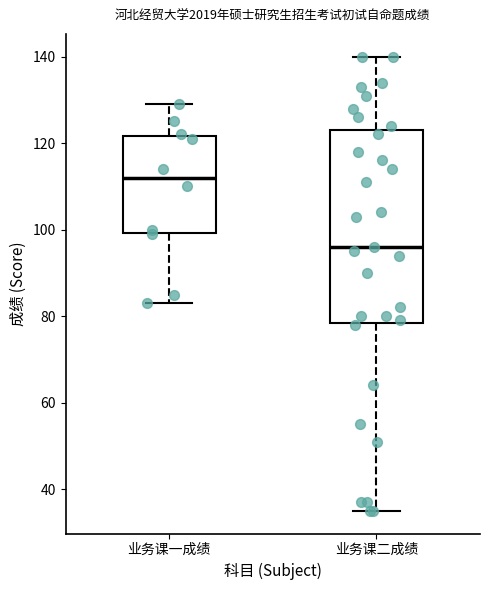

Which box is the tallest, from its lower edge to its upper edge?

业务课二成绩